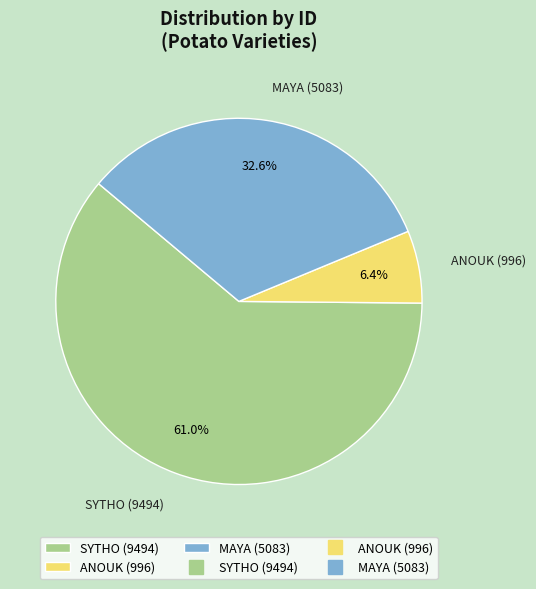

Count the number of slices in the pie.

3